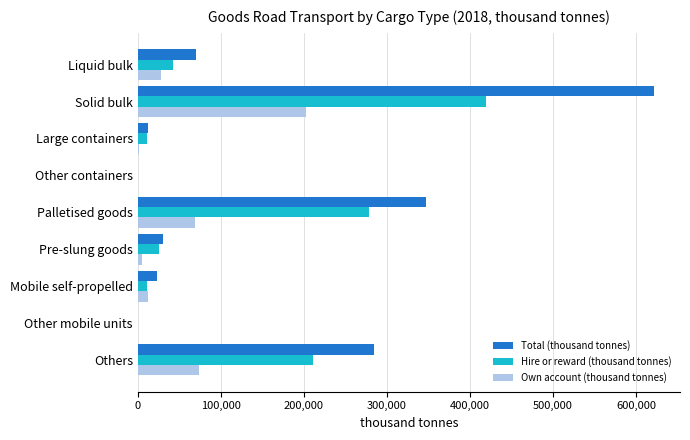

Which series changed the most between Solid bulk and Mobile self-propelled?

Total (thousand tonnes)